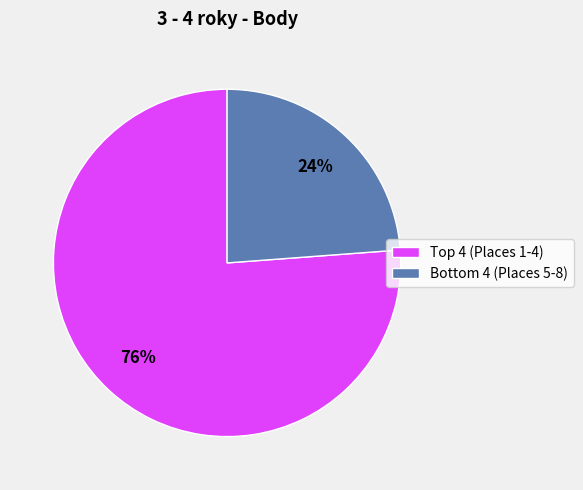

Does any single category account for the majority?

Yes